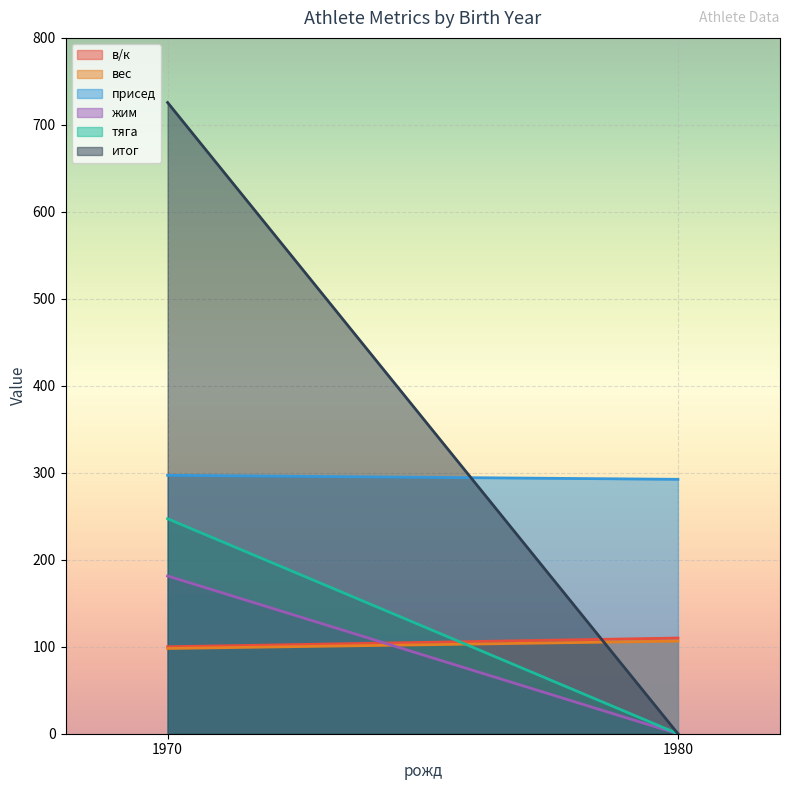

The в/к series shows 165.7 at 1980. True or false?

False